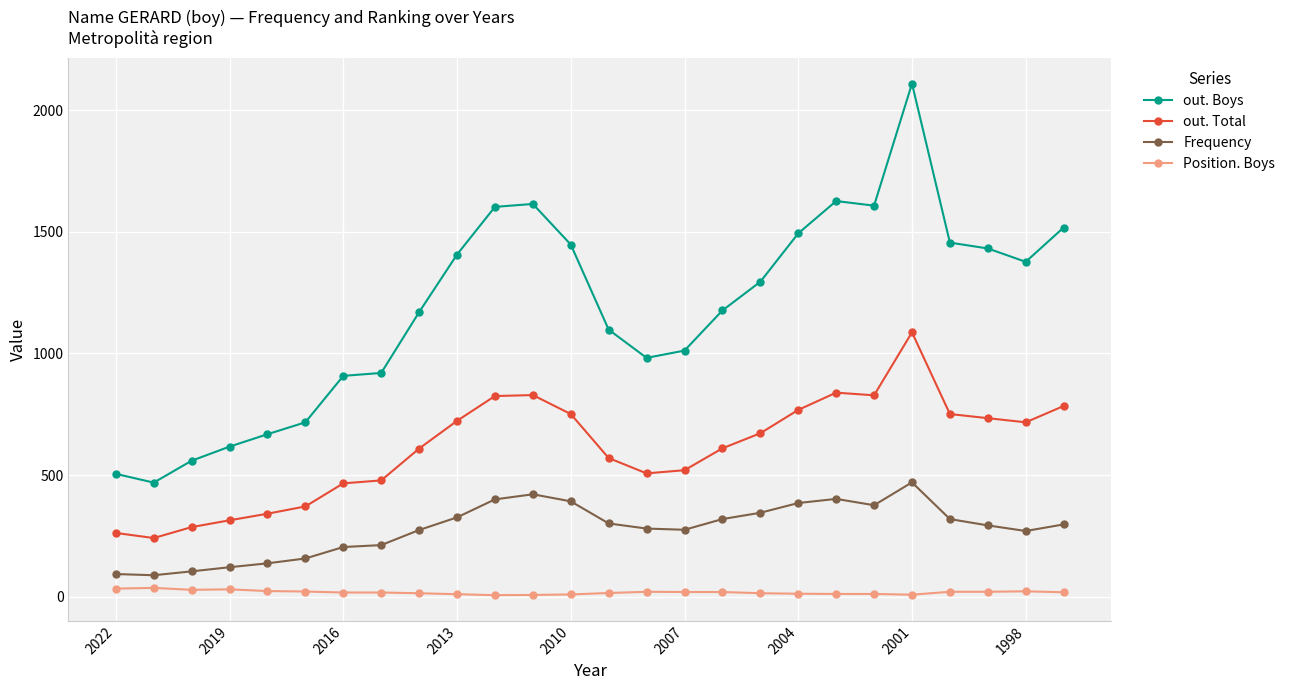

How many data points in out. Total are less than 672?

13